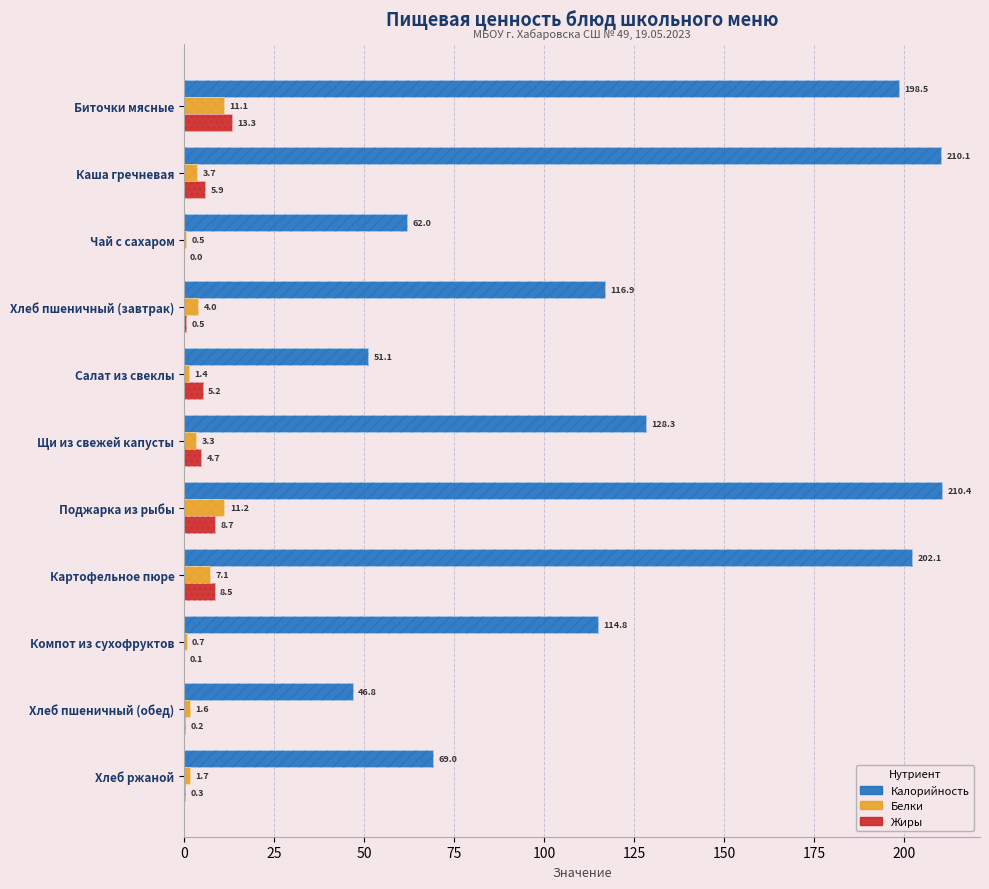

What value does the Жиры series have at Биточки мясные?

13.3